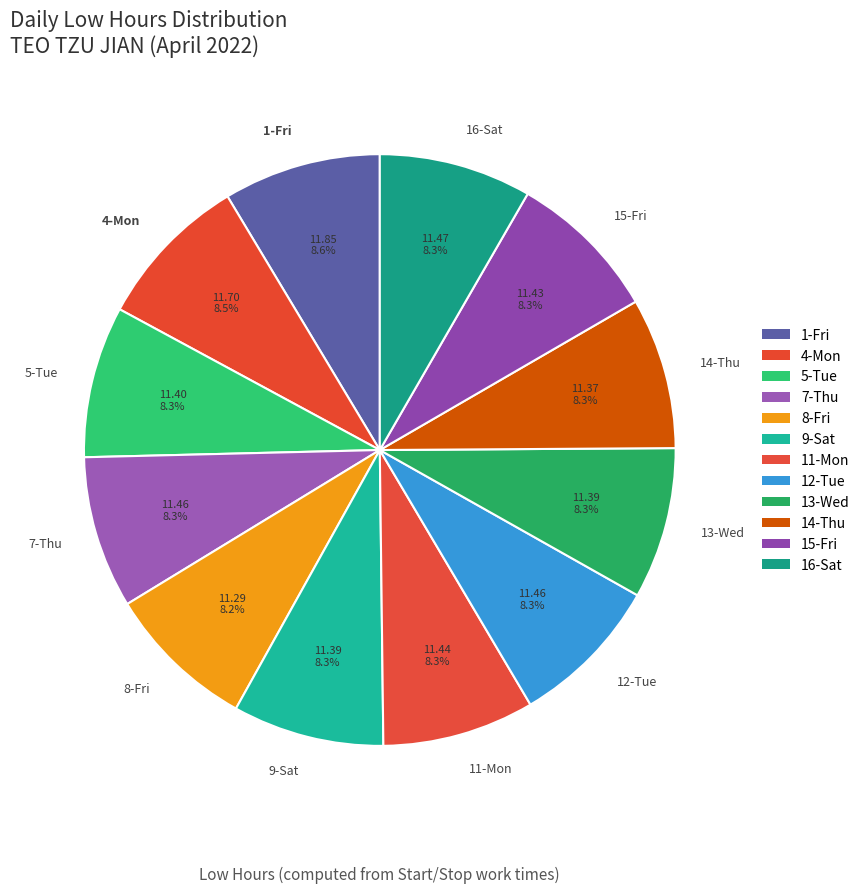

Is there a majority slice in this chart?

No